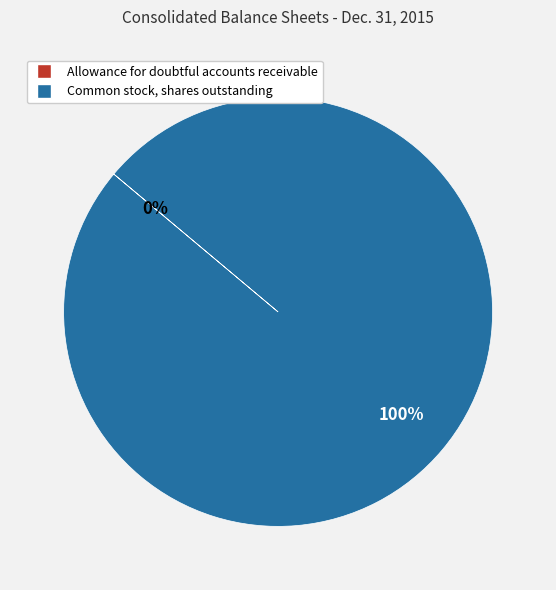

Is it true that Common stock, shares outstanding is 100% of the pie?

True